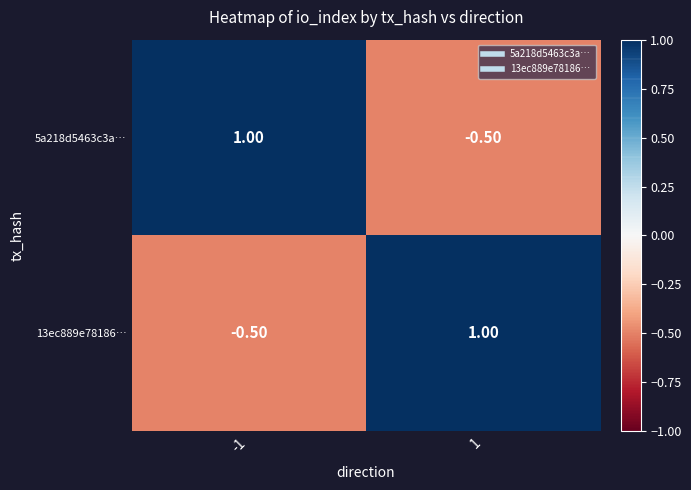

What is the difference between the highest and lowest values at -1?

1.5